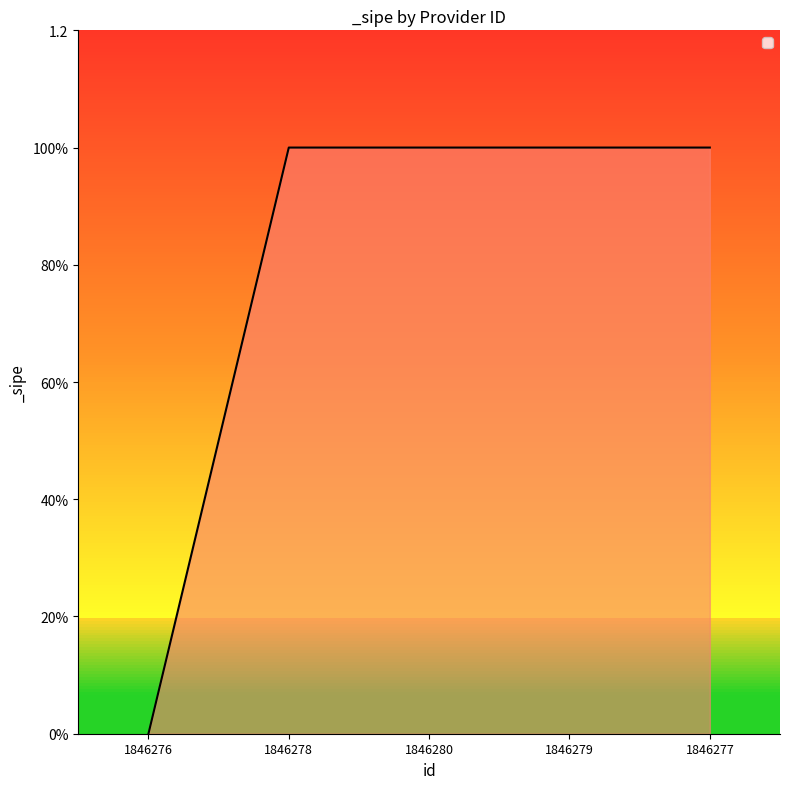

What is the difference between the second highest and minimum values?

1